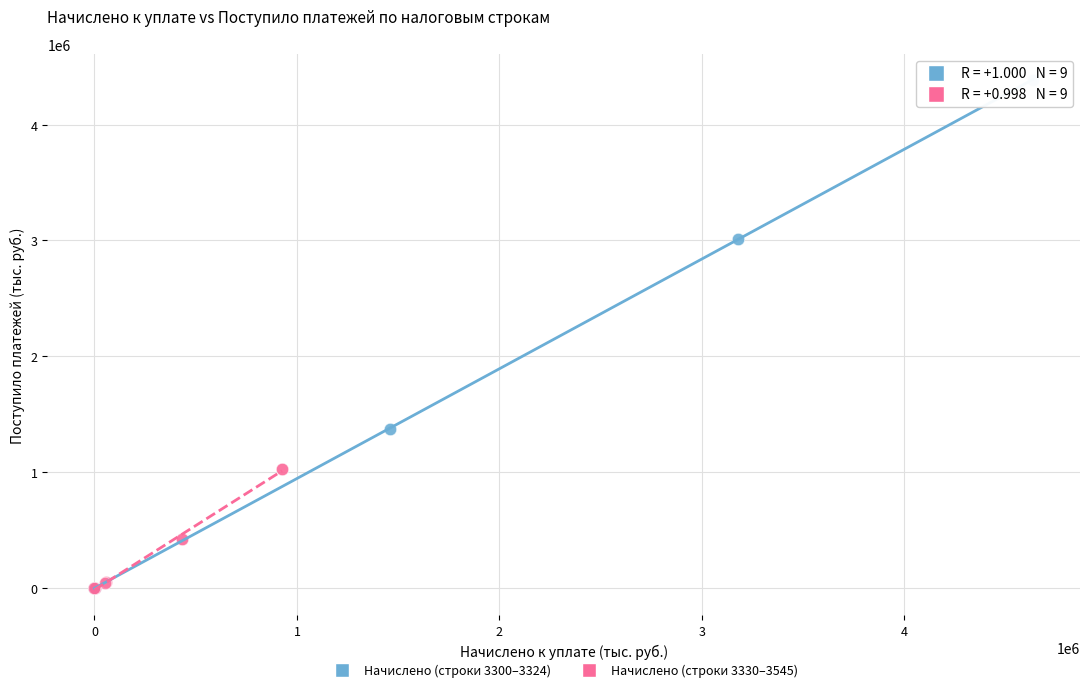

What are all the series names shown in the legend?

Начислено (строки 3300–3324), Начислено (строки 3330–3545)